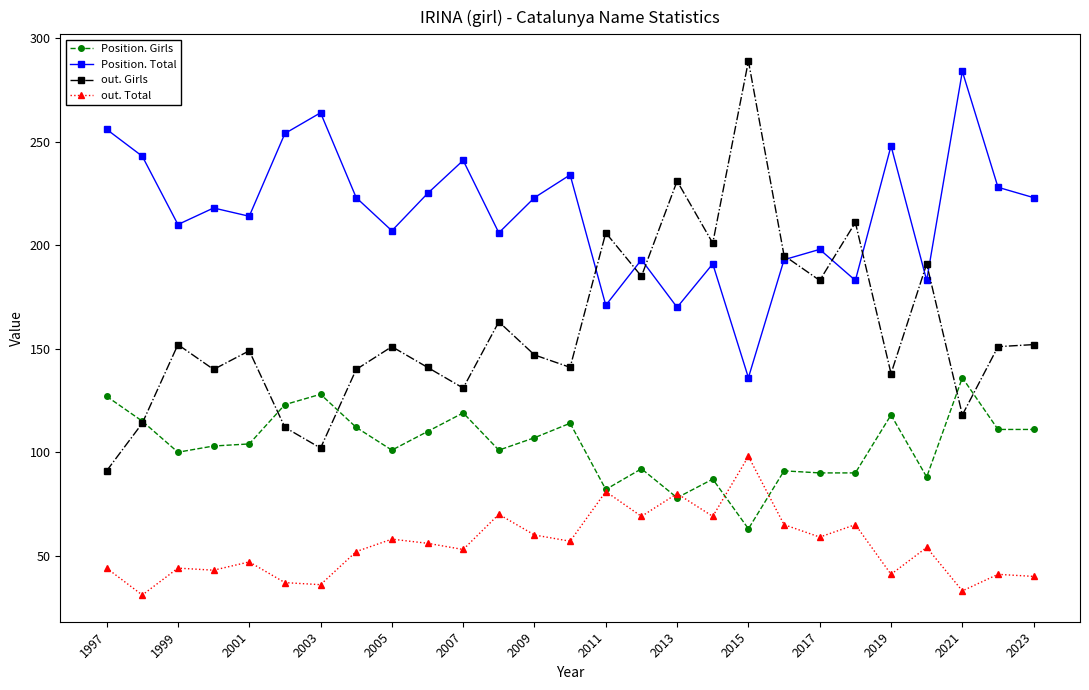

True or false: out. Girls has more than 2 points higher than both neighbors.

True